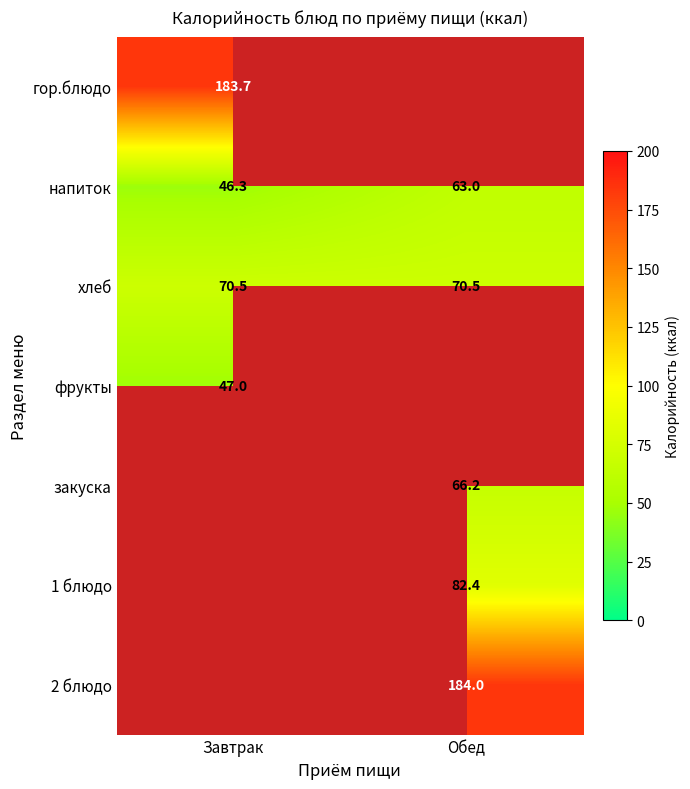

Is the value of 1 блюдо at Обед greater than the value of напиток at Завтрак?

Yes